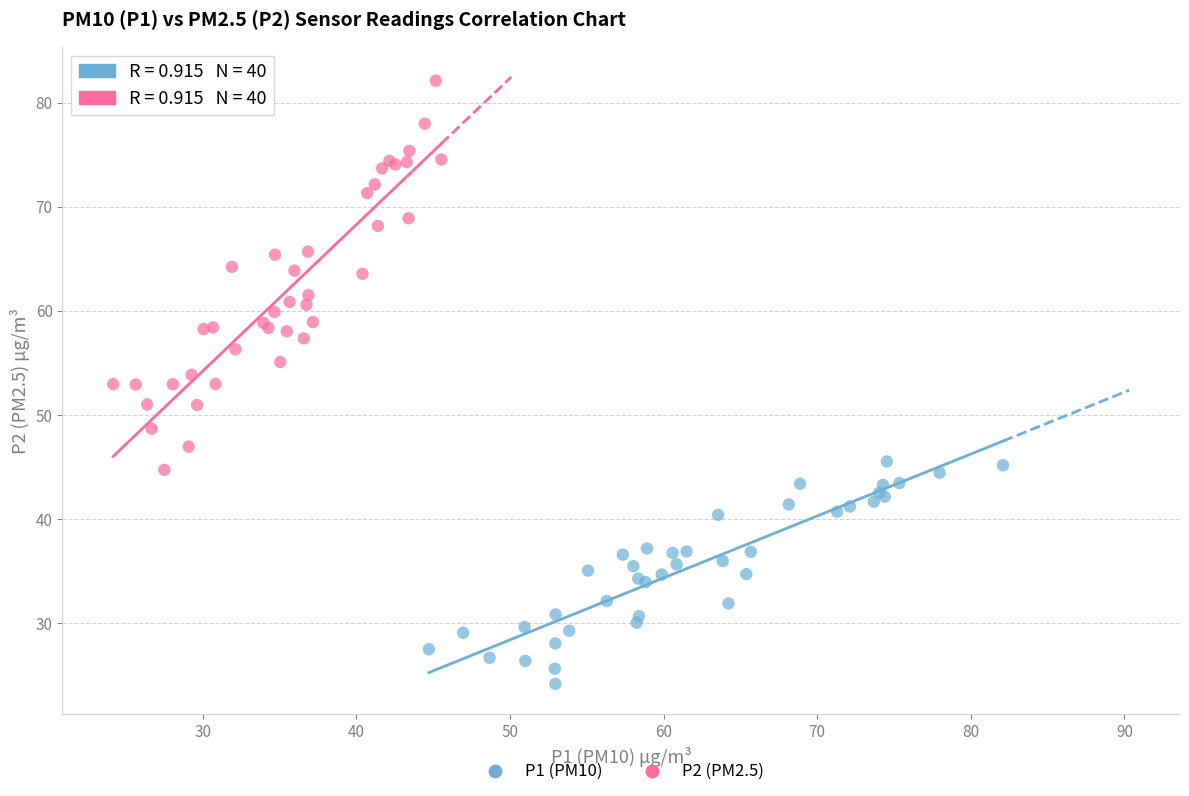

Which series has the widest spread of Y values?

P2 (PM2.5)